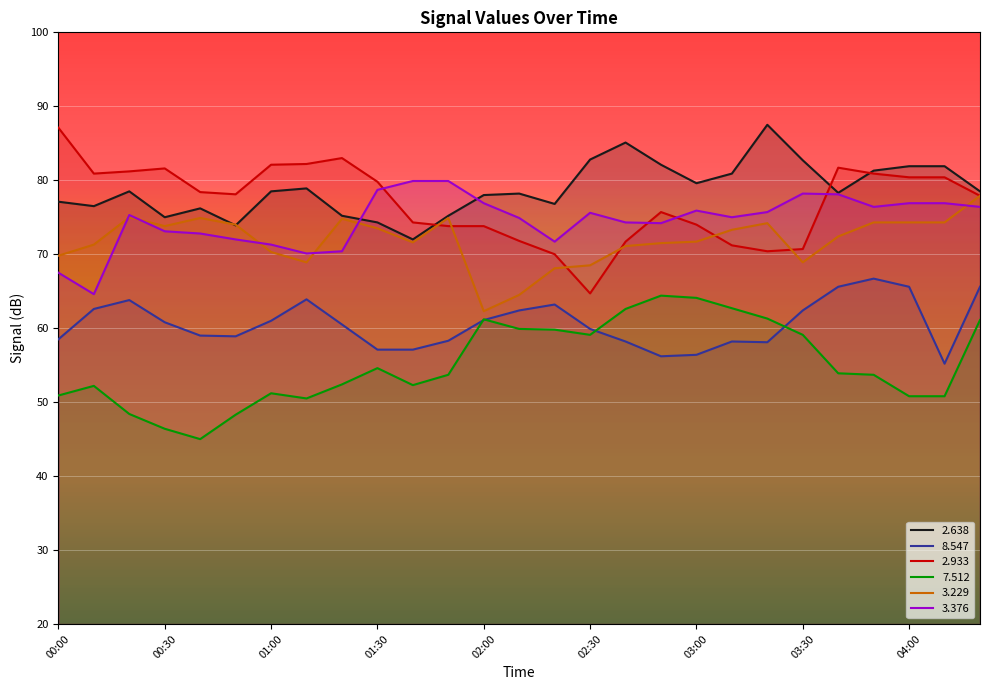

Is the value of   3.229 at 01:30 greater than the value of   7.512 at 02:30?

Yes